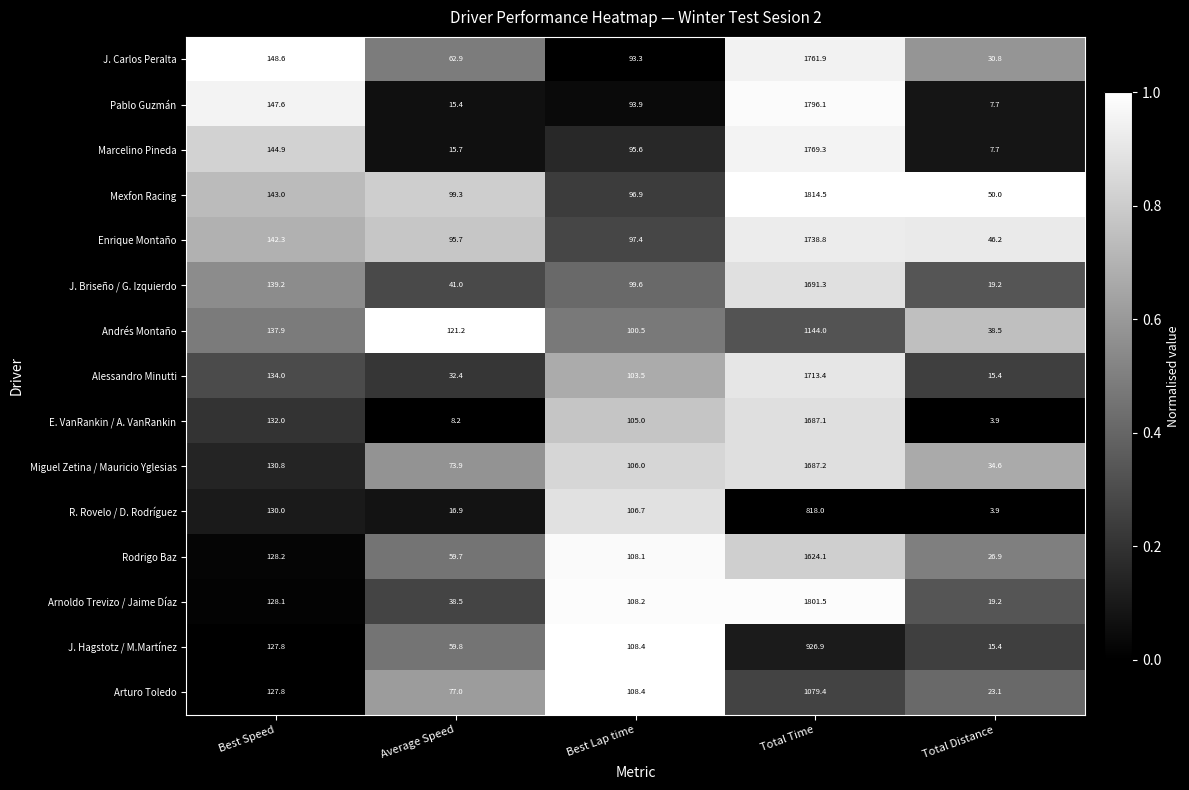

Rank the categories by R. Rovelo / D. Rodríguez value from highest to lowest.

Total Time, Best Speed, Best Lap time, Average Speed, Total Distance